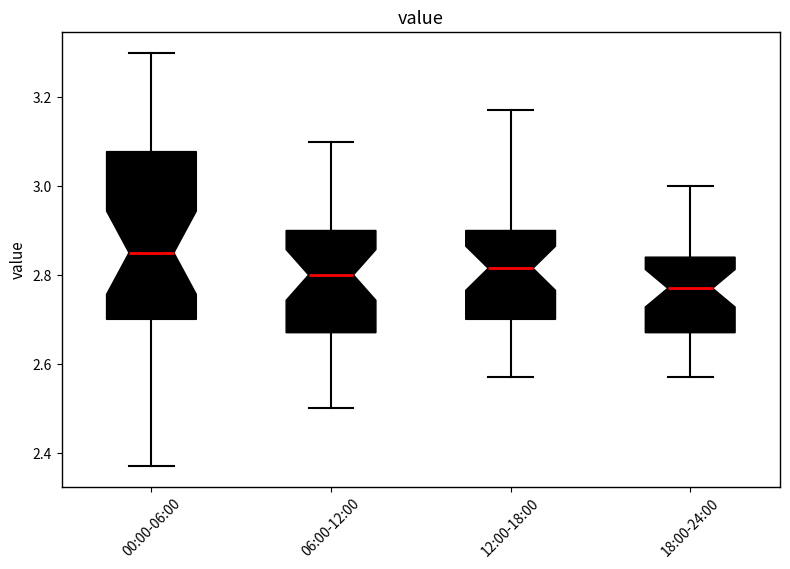

Reading left to right, read every box against the y-axis: the position of its median line, the range the box covers, and the ends of its whiskers. The values are not printed on the chart, so give them approximately, as read against the axis.

00:00-06:00: median 2.86, box 2.70 to 3.08, whiskers 2.38 to 3.30
06:00-12:00: median 2.80, box 2.68 to 2.90, whiskers 2.50 to 3.10
12:00-18:00: median 2.82, box 2.70 to 2.90, whiskers 2.58 to 3.18
18:00-24:00: median 2.78, box 2.68 to 2.84, whiskers 2.58 to 3.00